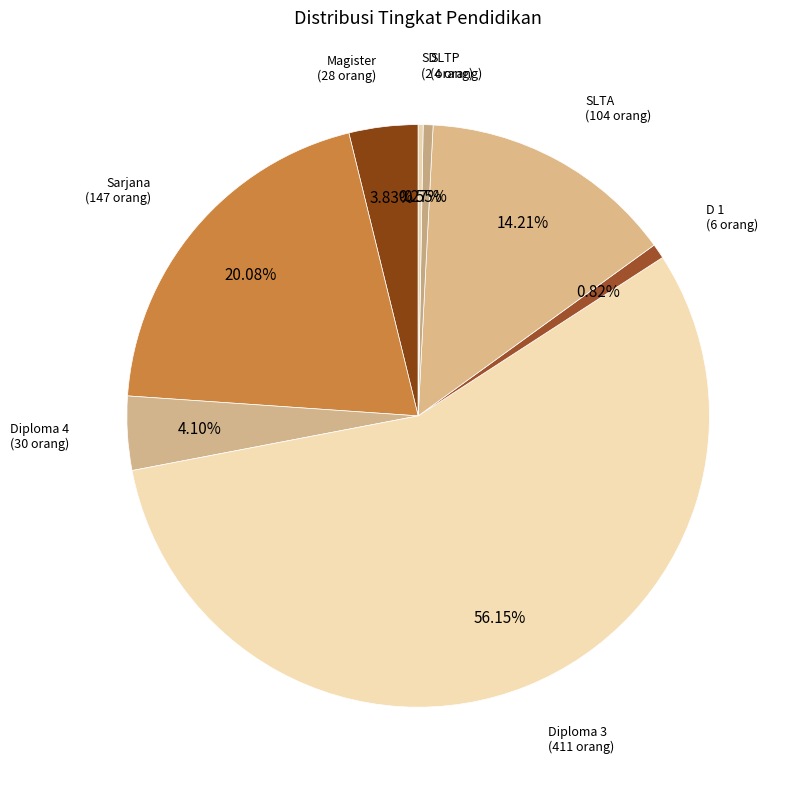

To the nearest percent, what is the combined percentage of Diploma 4 and SLTP?

5%